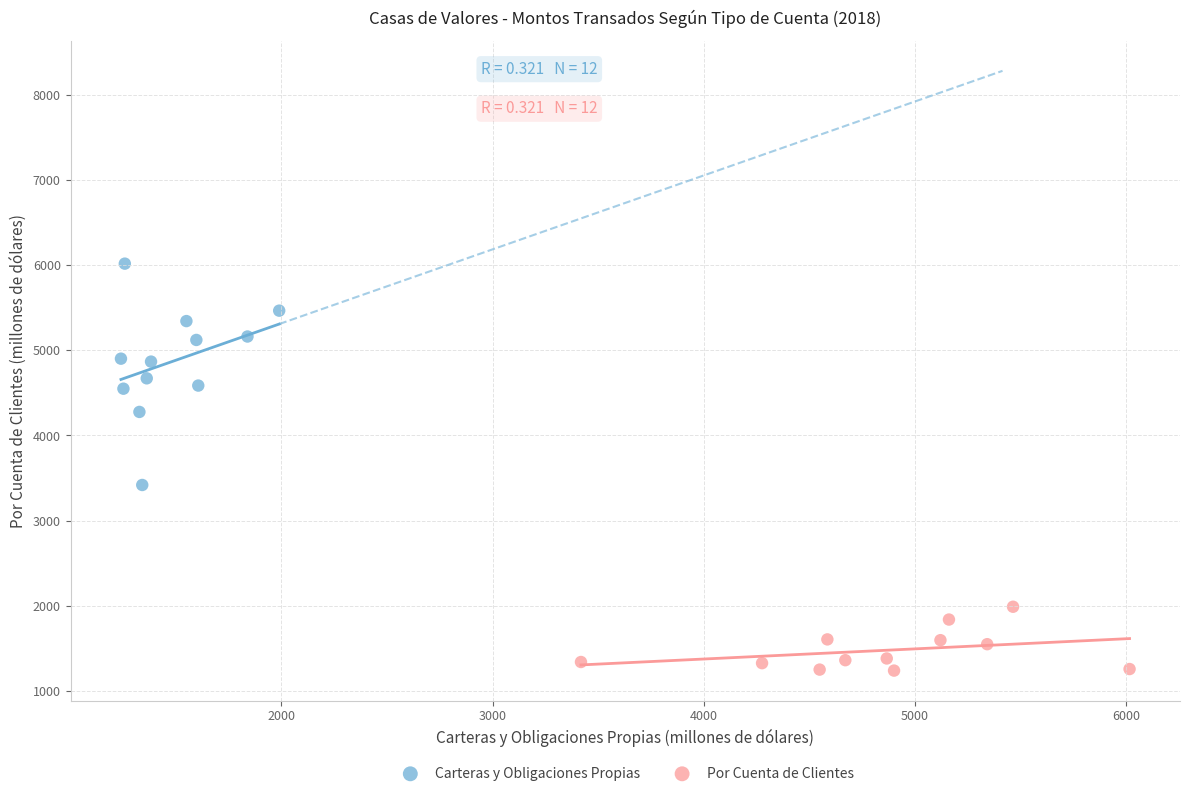

Which series contains the highest Y value?

Carteras y Obligaciones Propias